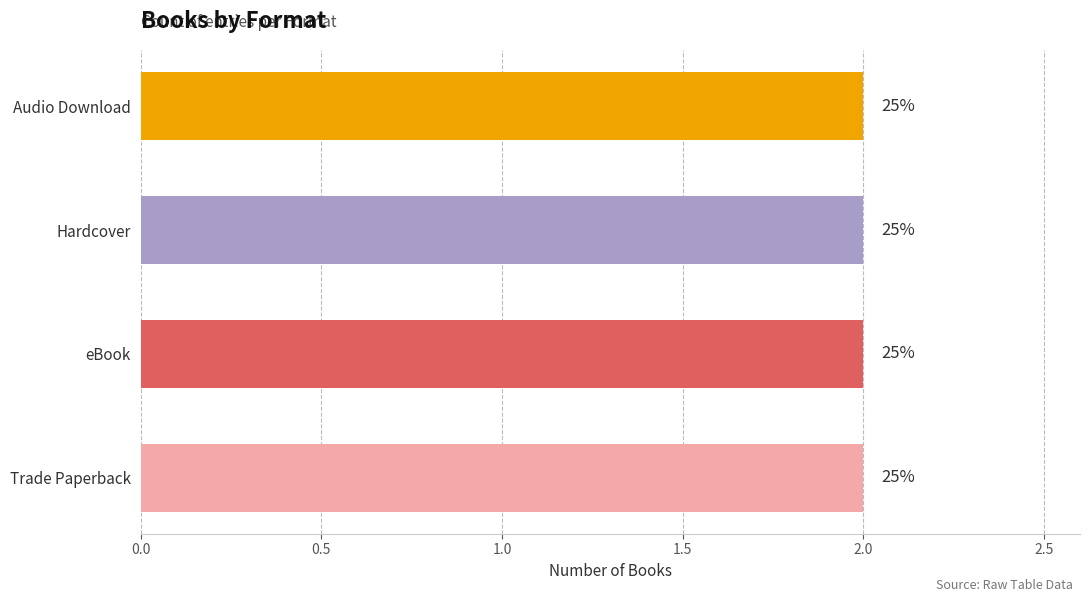

Which series has the largest total across all categories?

Audio Download